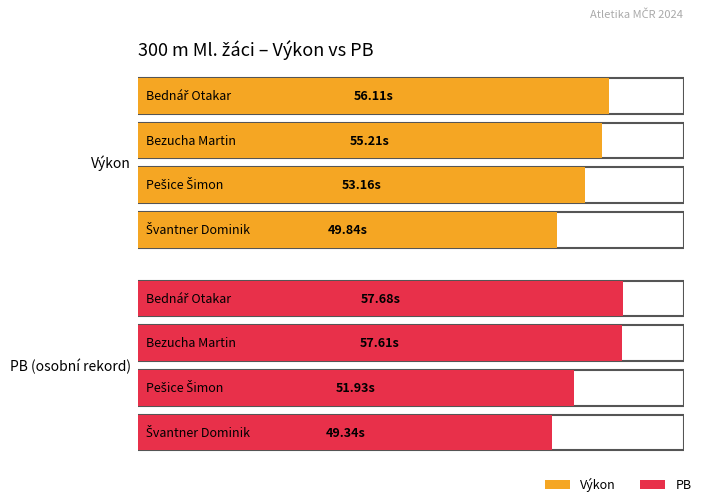

Is the value of PB at Švantner Dominik greater than the value of Výkon at Švantner Dominik?

No